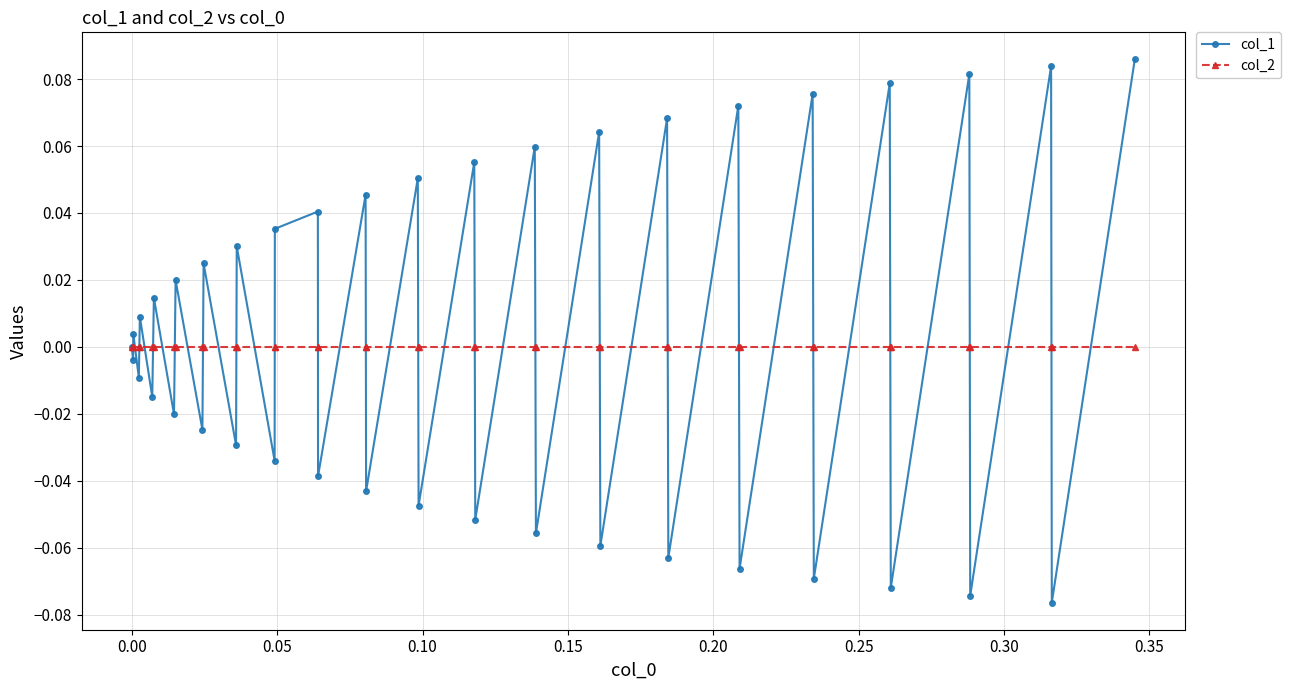

True or false: col_1 has more than 1 points higher than both neighbors.

True